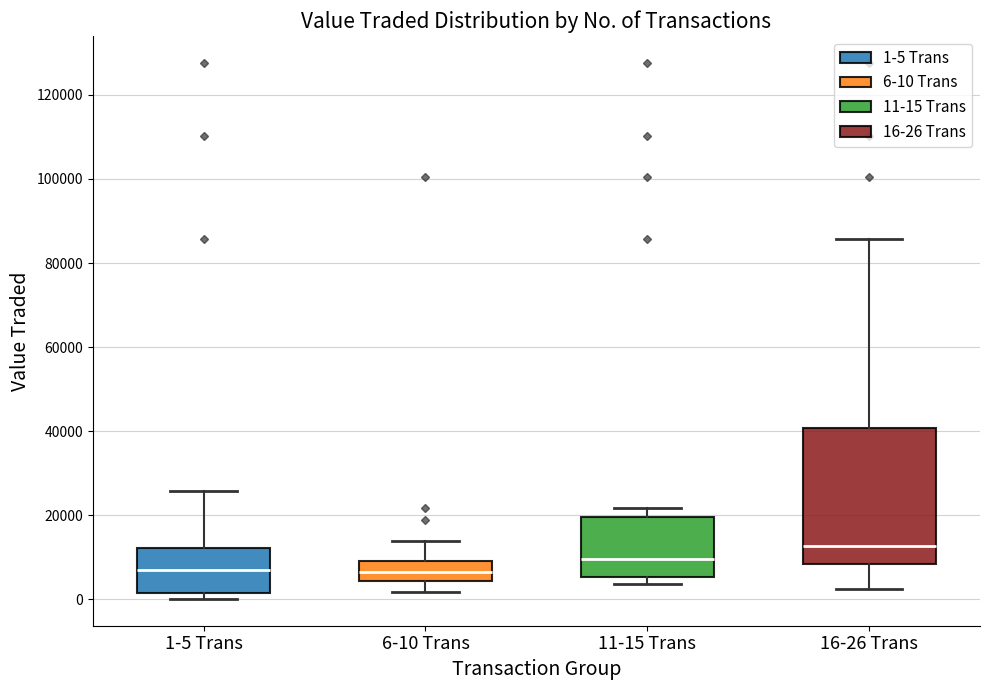

Which box is the tallest, from its lower edge to its upper edge?

16-26 Trans